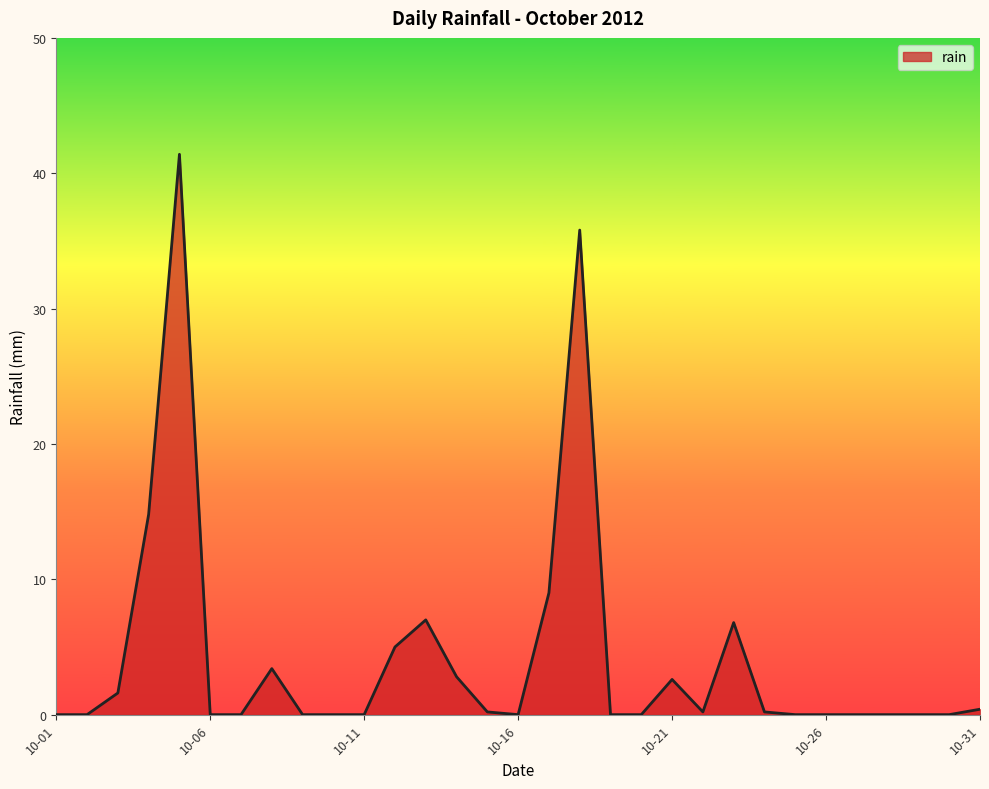

What is the difference between the maximum and minimum values?

41.4